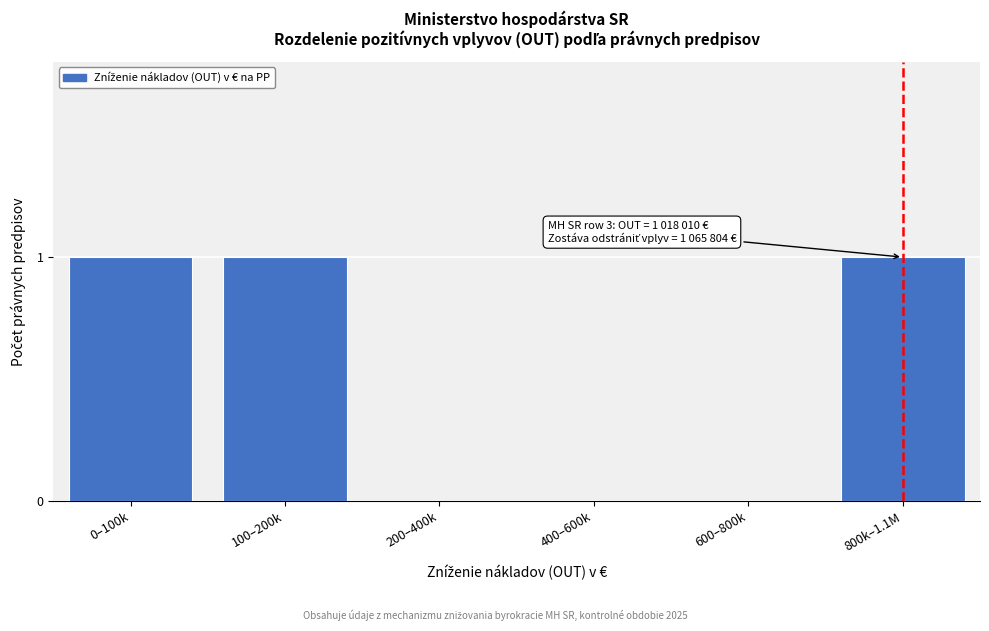

Reading left to right, what are all the values shown in this chart?

0–100k=1	100–200k=1	200–400k=0	400–600k=0	600–800k=0	800k–1.1M=1